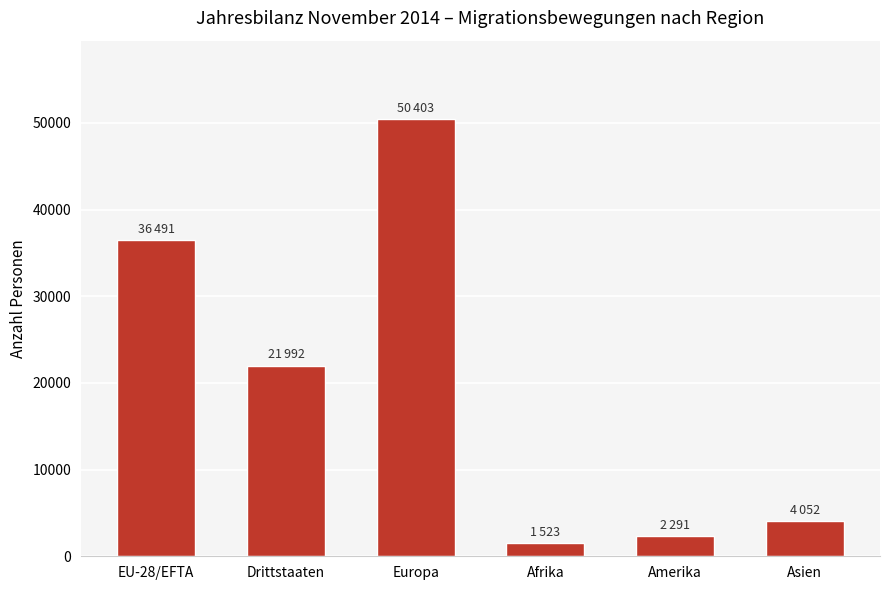

What is the difference between the values at Drittstaaten and EU-28/EFTA?

14499